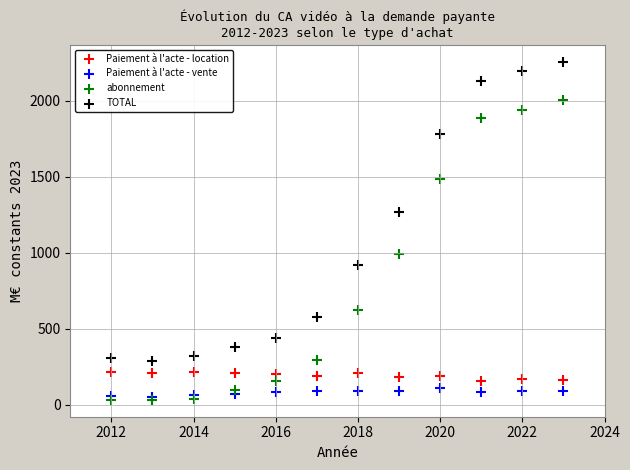

In the abonnement series, what Y value is closest to 1018?

990.6